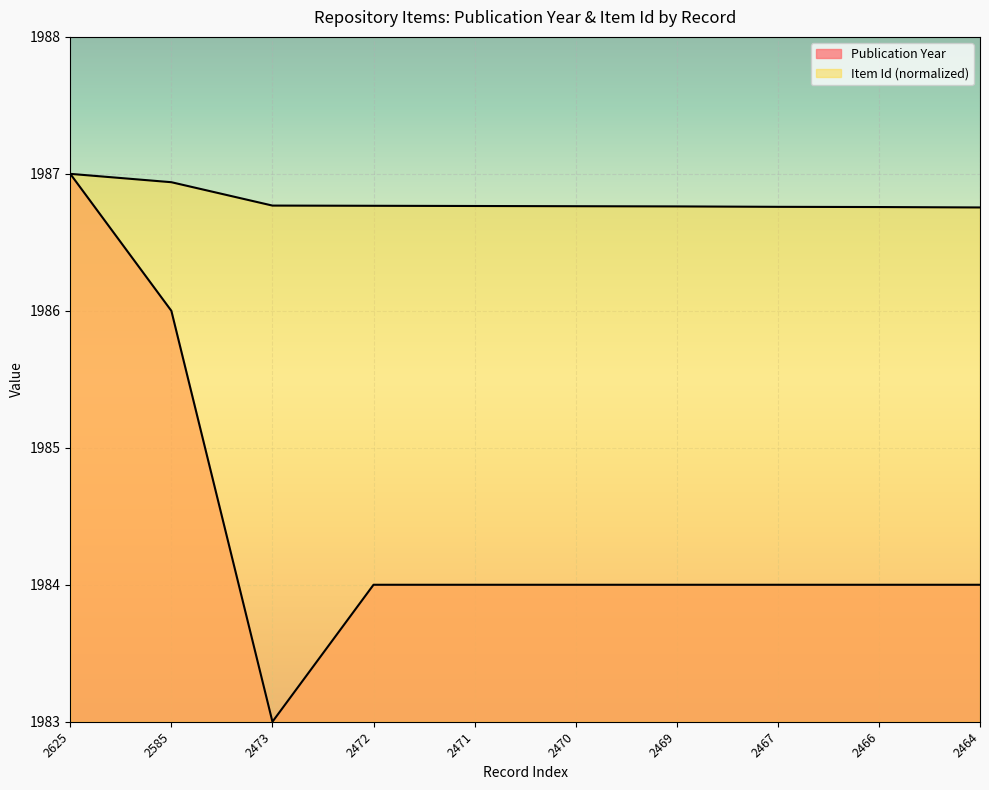

At which category is the sum across all series the highest?

2625